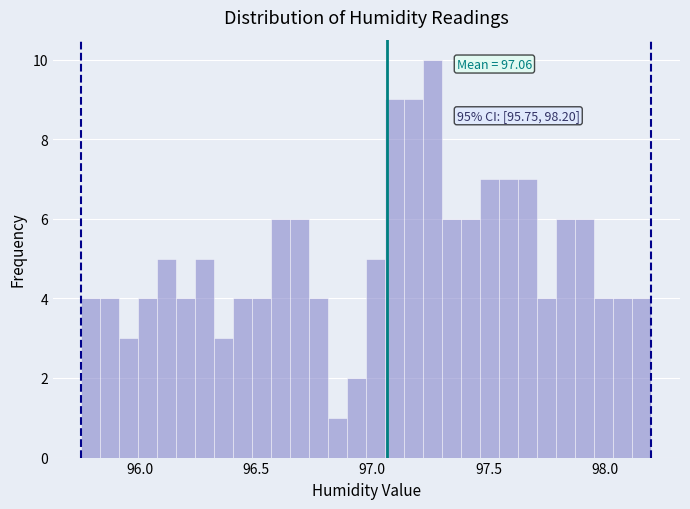

Read against the x-axis, roughly where is the centre of the tallest bar?

97.25